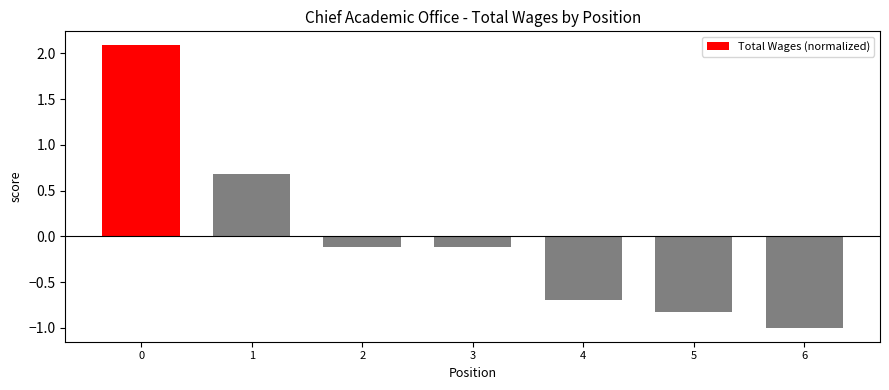

What is the difference between the second highest and minimum values?

1.7